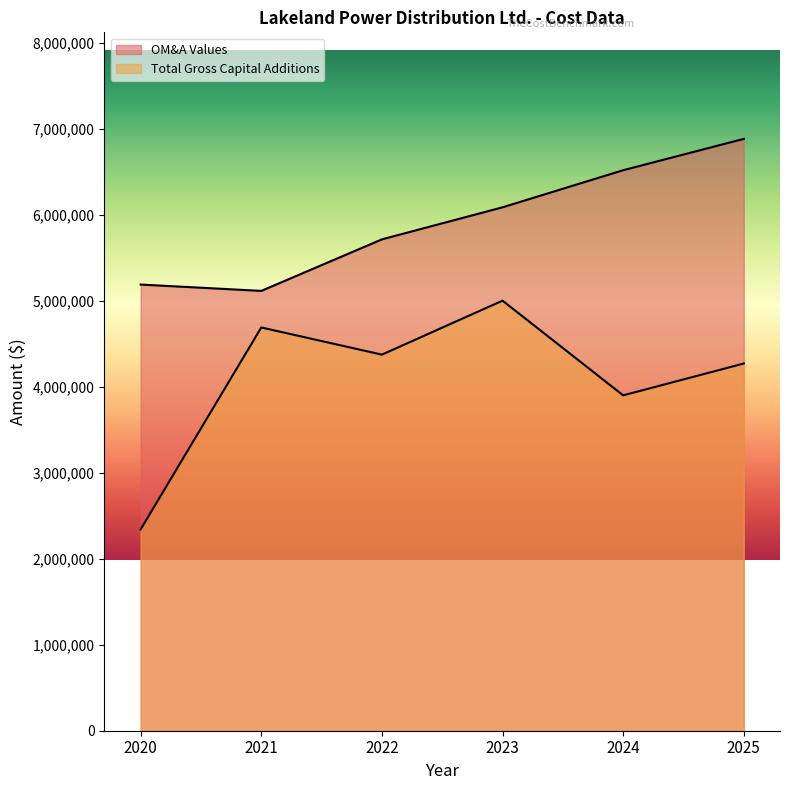

At how many categories does at least one series exceed 3397082?

6